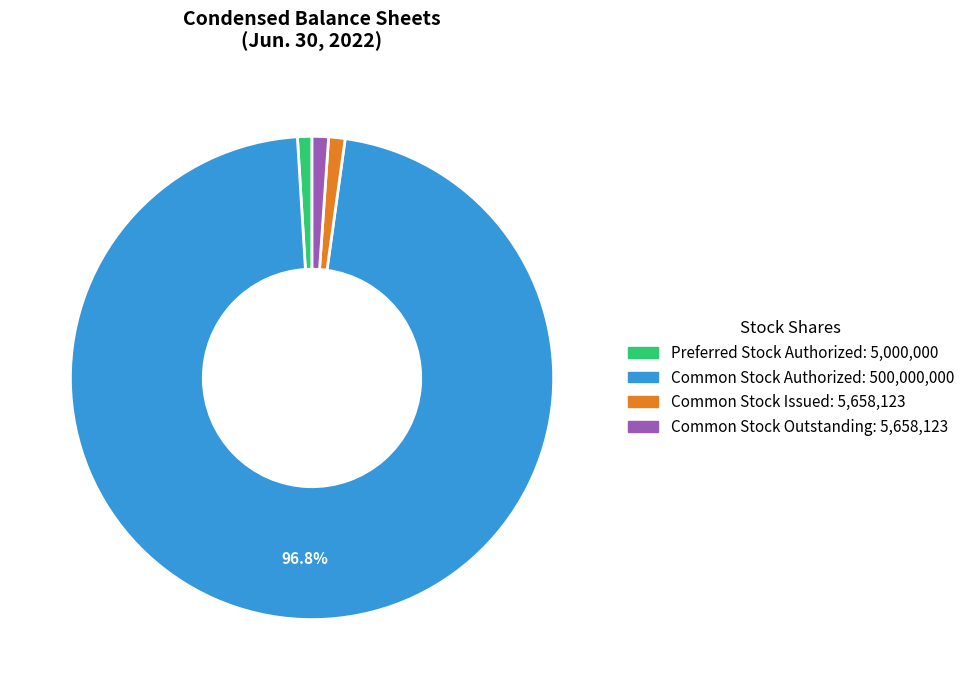

Does any single category account for the majority?

Yes